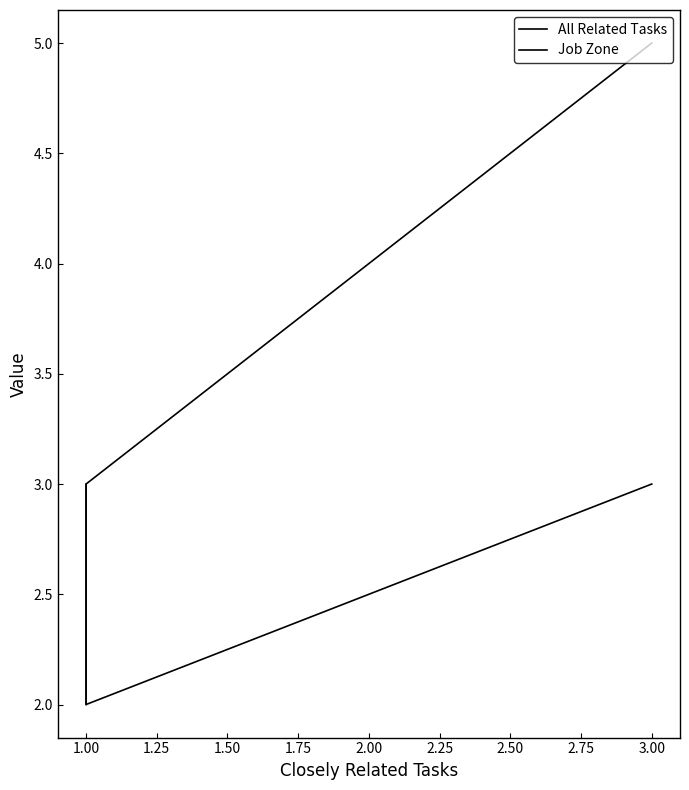

Where is All Related Tasks nearest to the value 3?

1.00